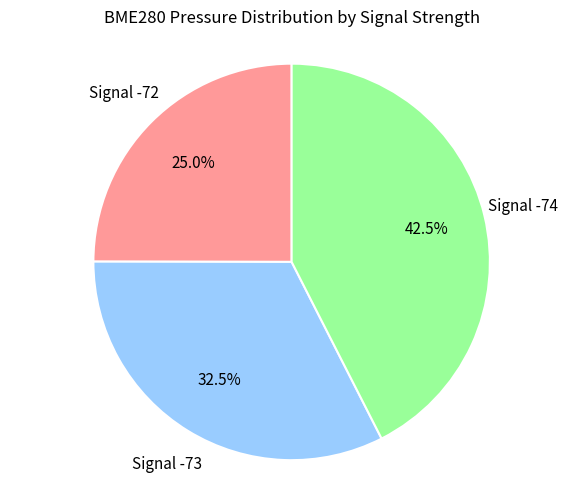

Is there a majority slice in this chart?

No